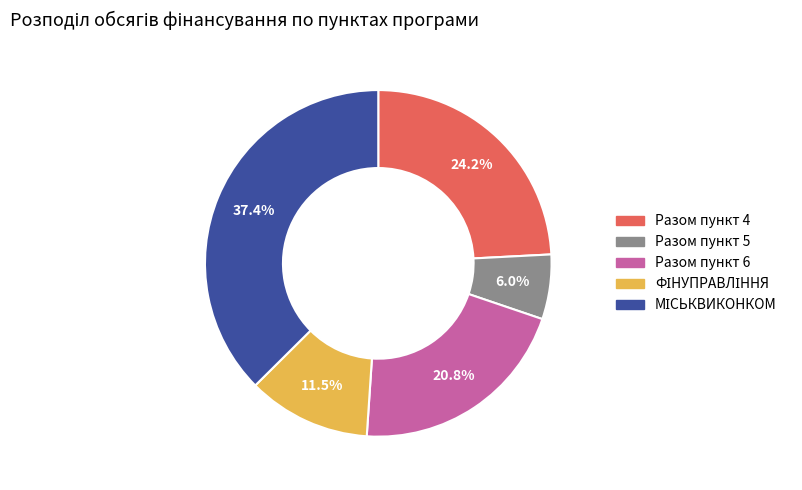

Do Разом пункт 6 and Разом пункт 5 together represent more than half of the pie?

No